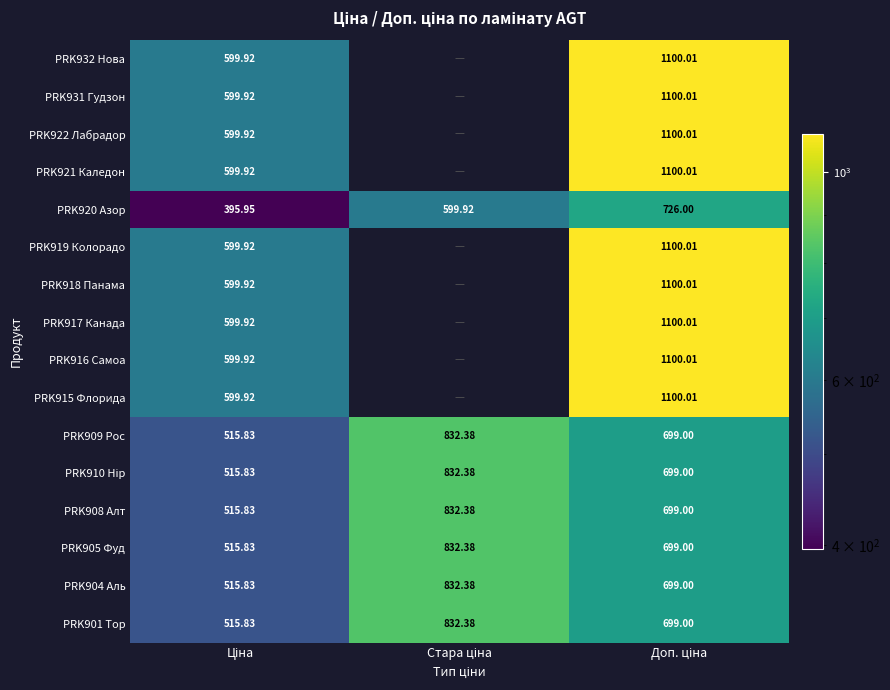

List the labels in order of PRK922 Лабрадор value, smallest first.

Стара ціна, Ціна, Доп. ціна